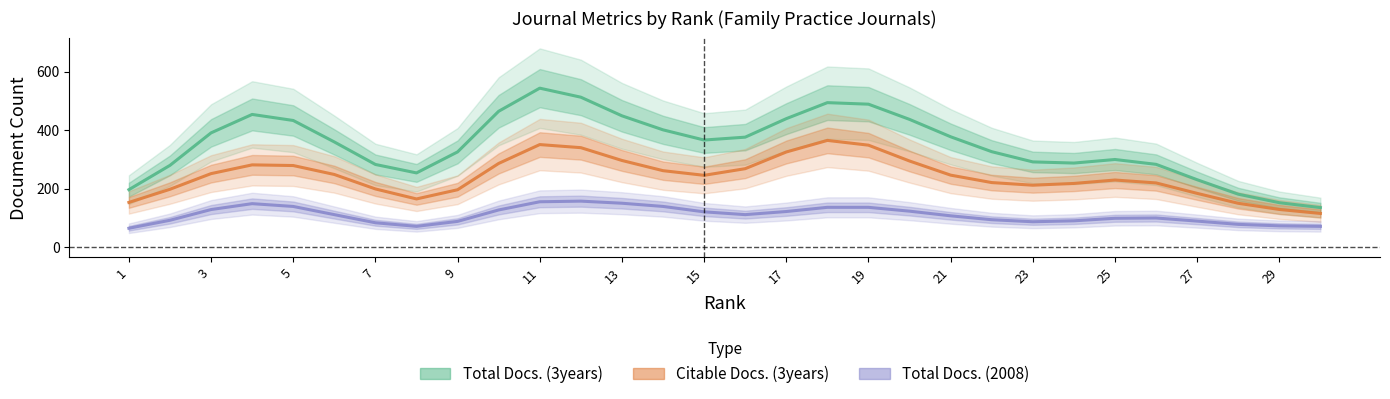

What is the difference between the maximum and minimum values in the Total Docs. (2008) series?

92.7